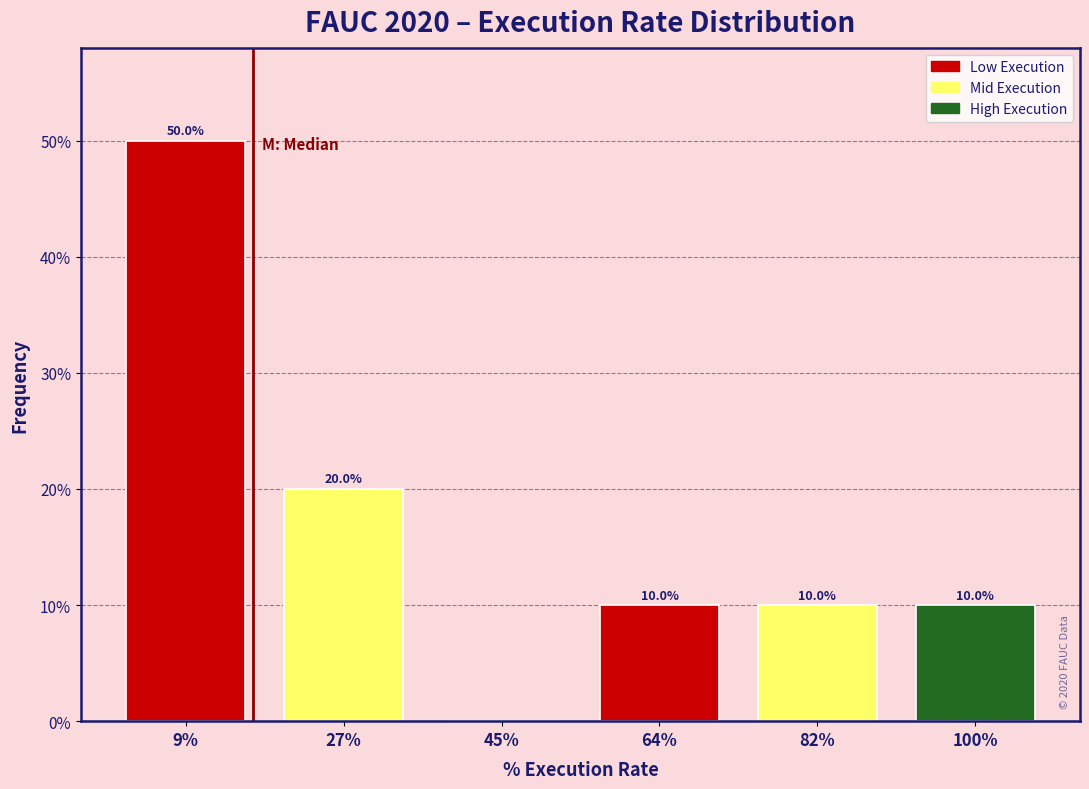

Over which range of the x-axis is the bar tallest?

0 to 18